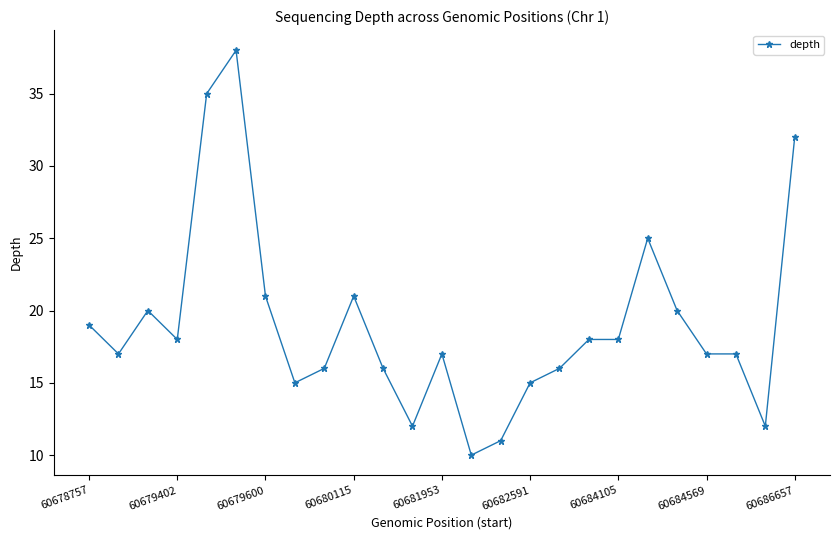

What is the difference between the maximum and minimum values?

28